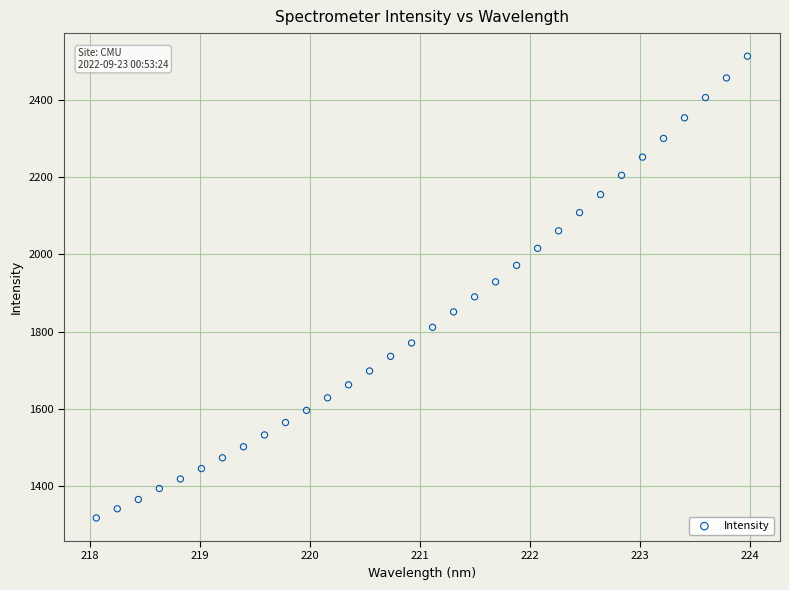

What is the range of X values (max minus min)?

5.9